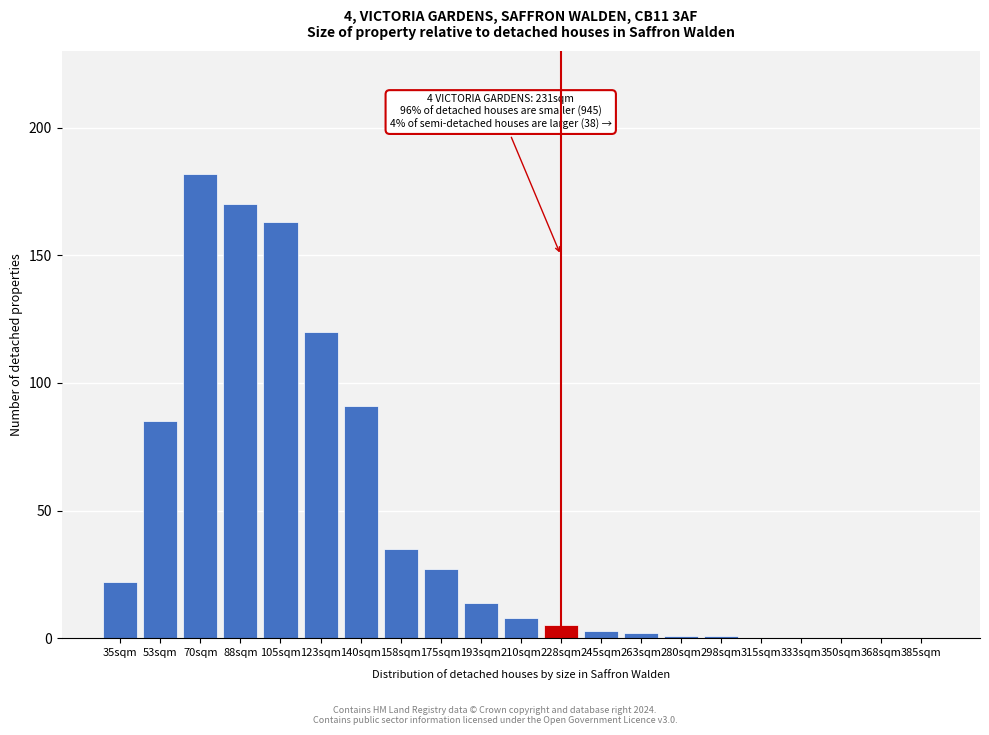

Reading right to left, transcribe all the data shown in this chart.

385sqm=0	368sqm=0	350sqm=0	333sqm=0	315sqm=0	298sqm=1	280sqm=1	263sqm=2	245sqm=3	228sqm=5	210sqm=8	193sqm=14	175sqm=27	158sqm=35	140sqm=91	123sqm=120	105sqm=163	88sqm=170	70sqm=182	53sqm=85	35sqm=22